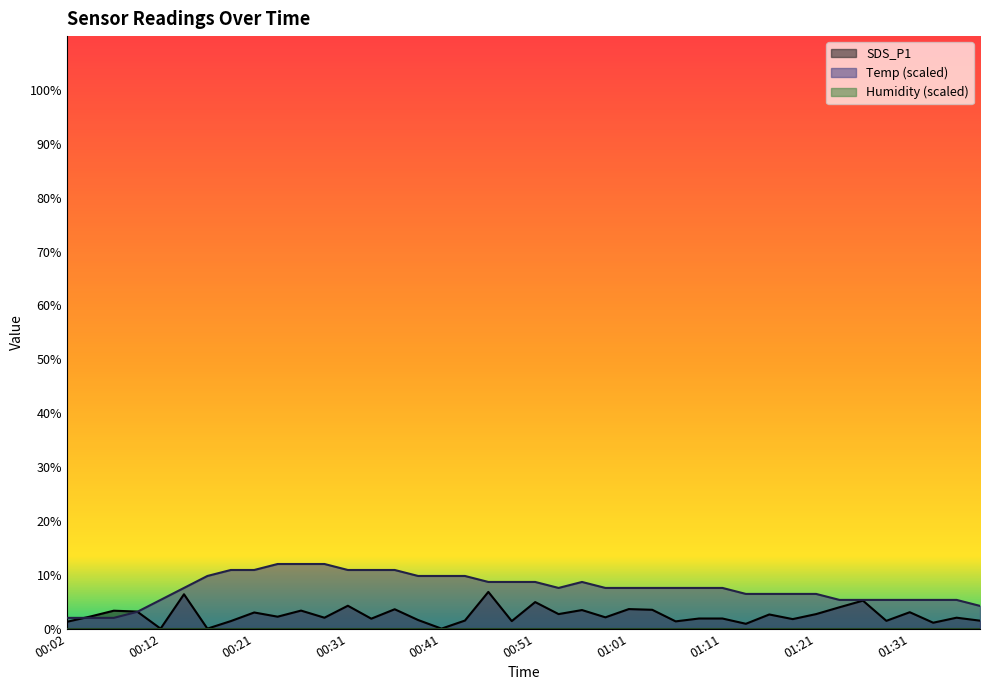

Which category has the lowest value in the SDS_P1 series?

00:12